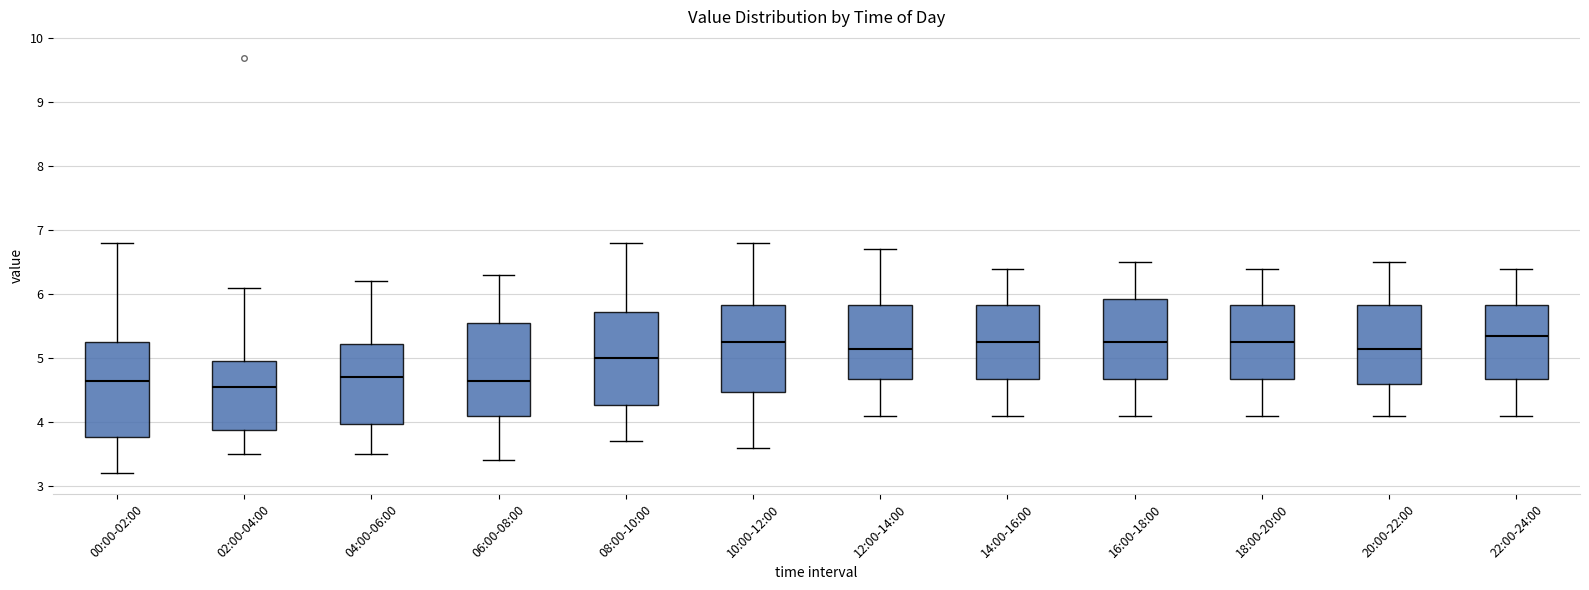

Which box has the lowest median line?

02:00-04:00